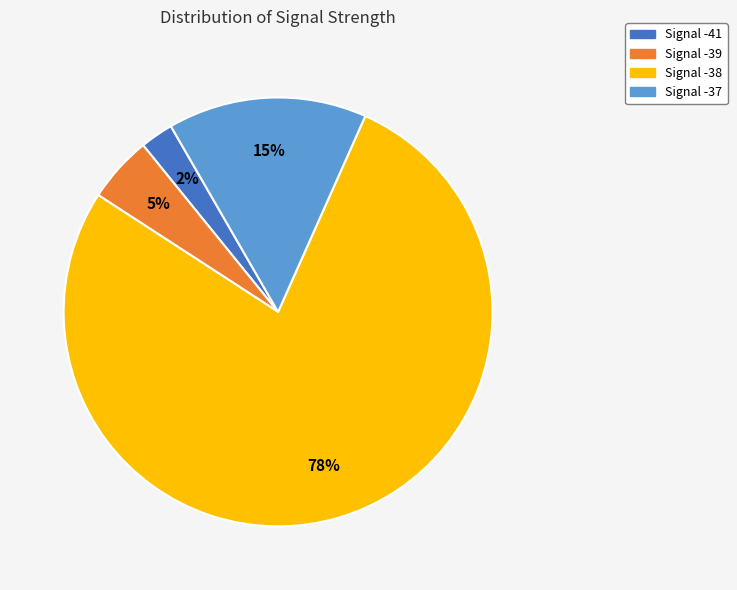

The Signal -39 slice represents 5% of the pie. True or false?

True